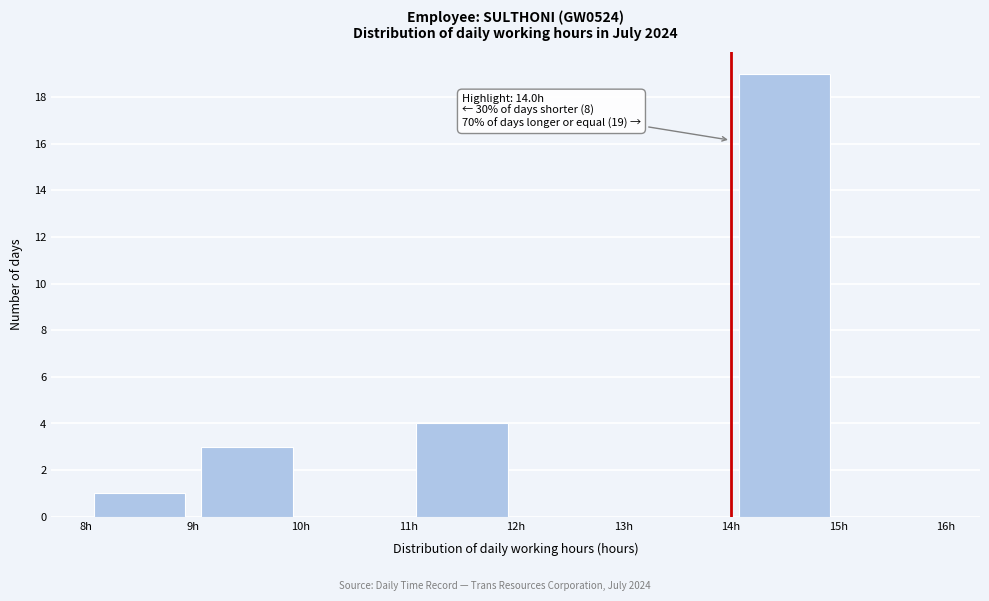

Which range on the x-axis has the tallest bar?

14 to 15